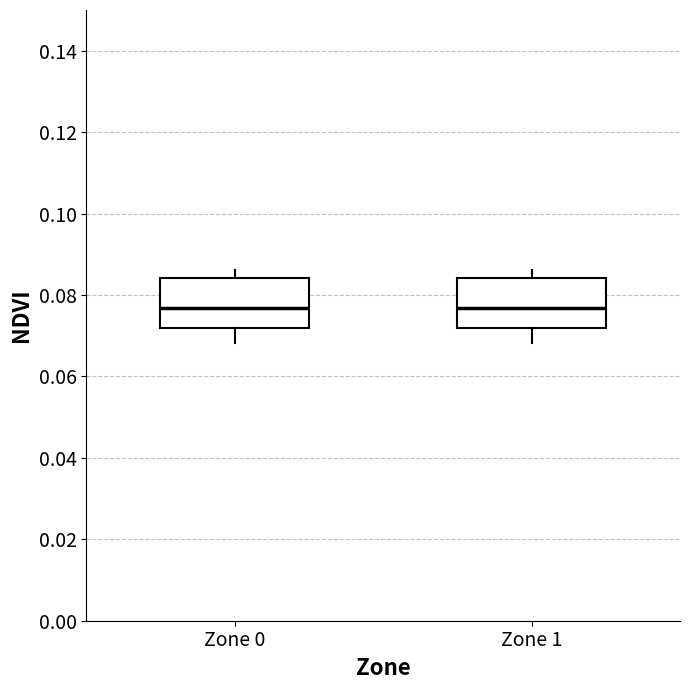

Reading left to right, transcribe this box plot: for each box, give where its median line is, the range the box spans, and where its two whiskers end, as read against the y-axis. The values are not printed on the chart, so give them approximately, as read against the axis.

Zone 0: median 0.076, box 0.072 to 0.084, whiskers 0.068 to 0.086
Zone 1: median 0.076, box 0.072 to 0.084, whiskers 0.068 to 0.086